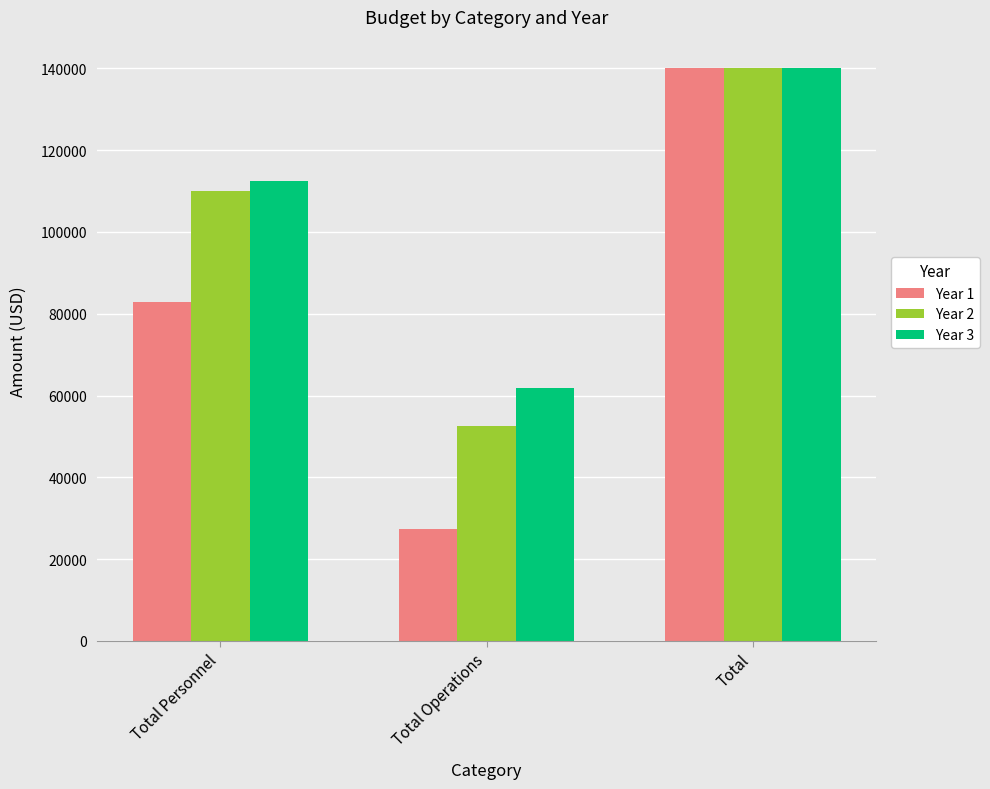

What is the difference between the highest and lowest values at Total Personnel?

29500